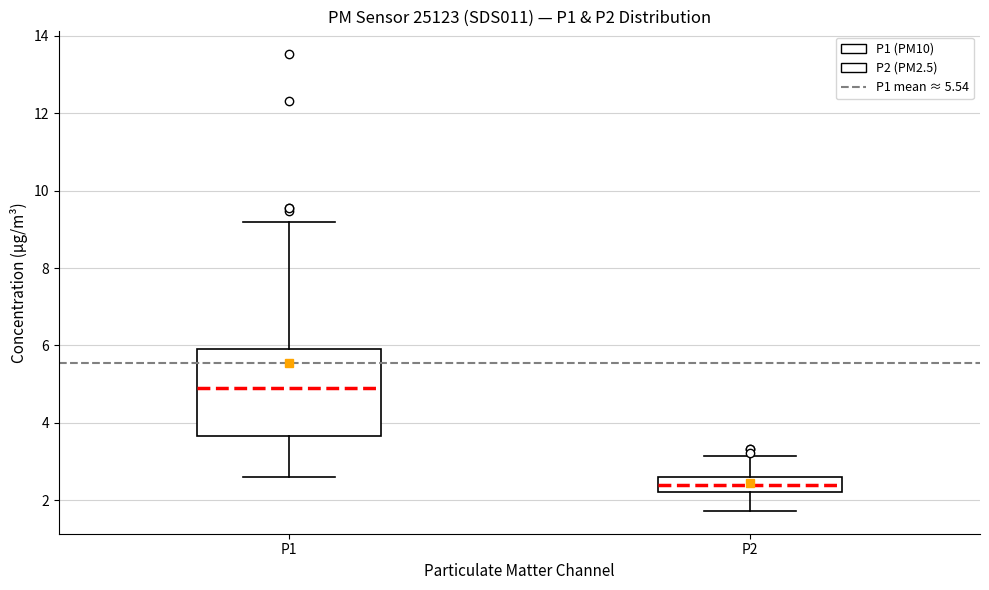

Reading left to right, transcribe this box plot: for each box, give where its median line is, the range the box spans, and where its two whiskers end, as read against the y-axis. The values are not printed on the chart, so give them approximately, as read against the axis.

P1: median 4.8, box 3.6 to 6.0, whiskers 2.6 to 9.2
P2: median 2.4, box 2.2 to 2.6, whiskers 1.8 to 3.2